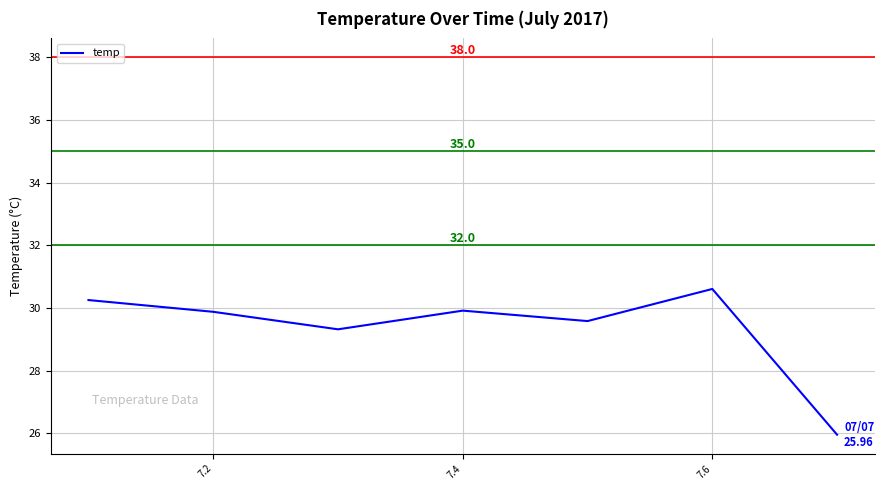

What is the maximum value shown in the chart?

30.6